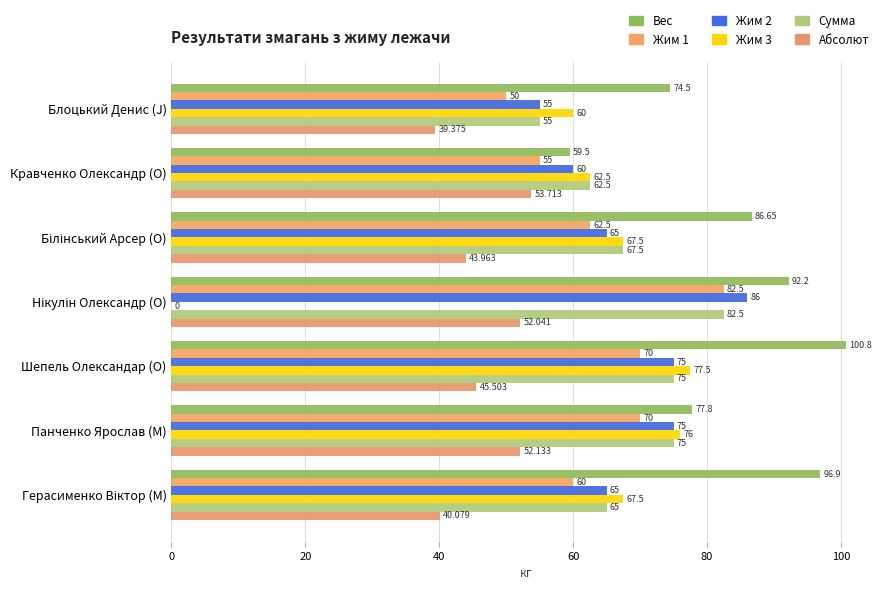

What is the average value of the Жим 3 series?

58.7